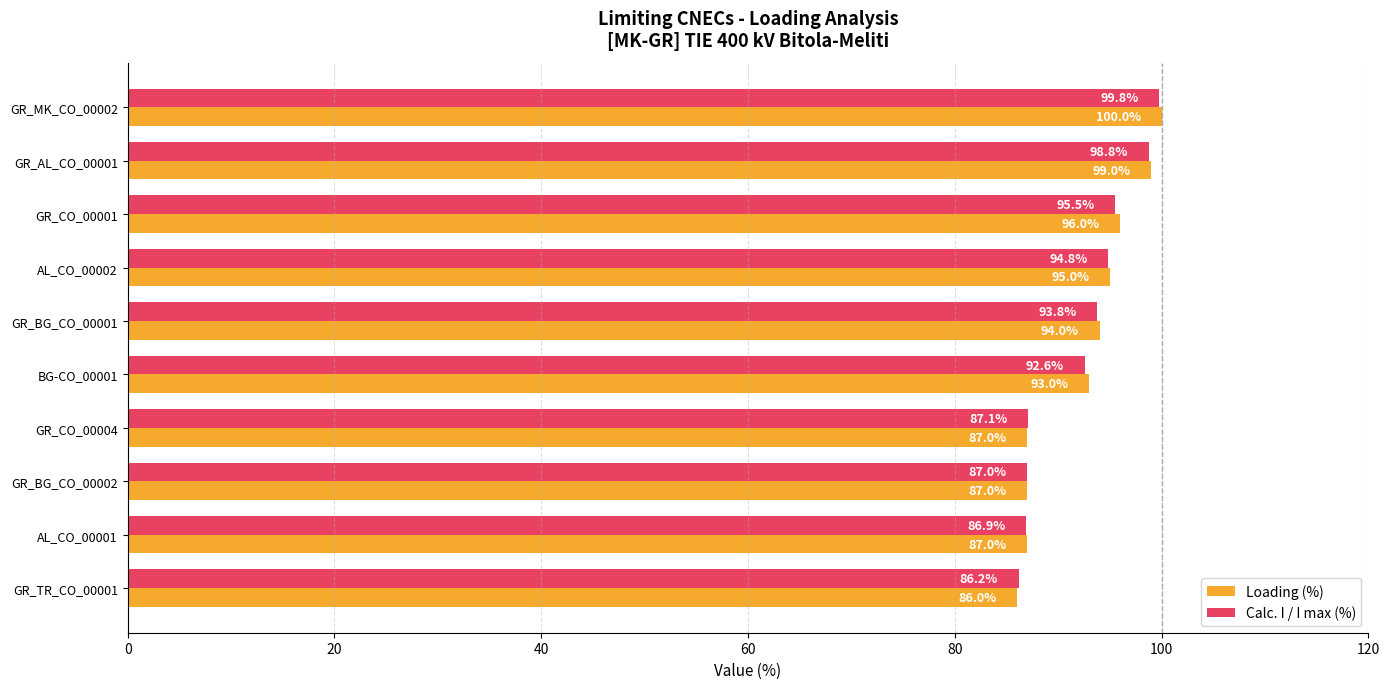

What is the average value of the Loading (%) series?

92.4